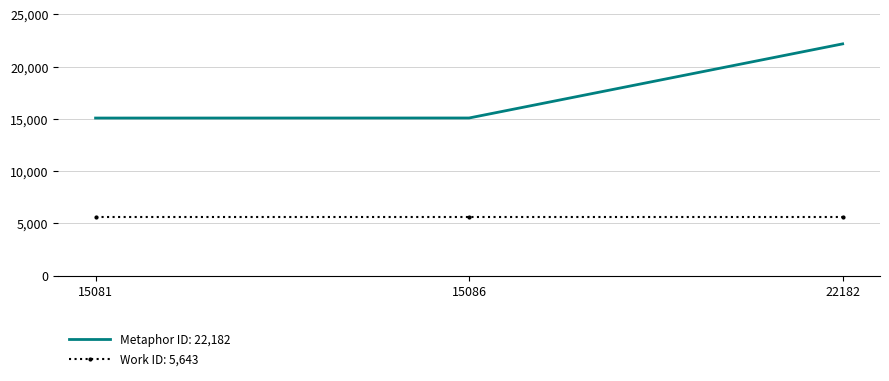

Which series has the widest spread of values?

Metaphor ID: 22,182